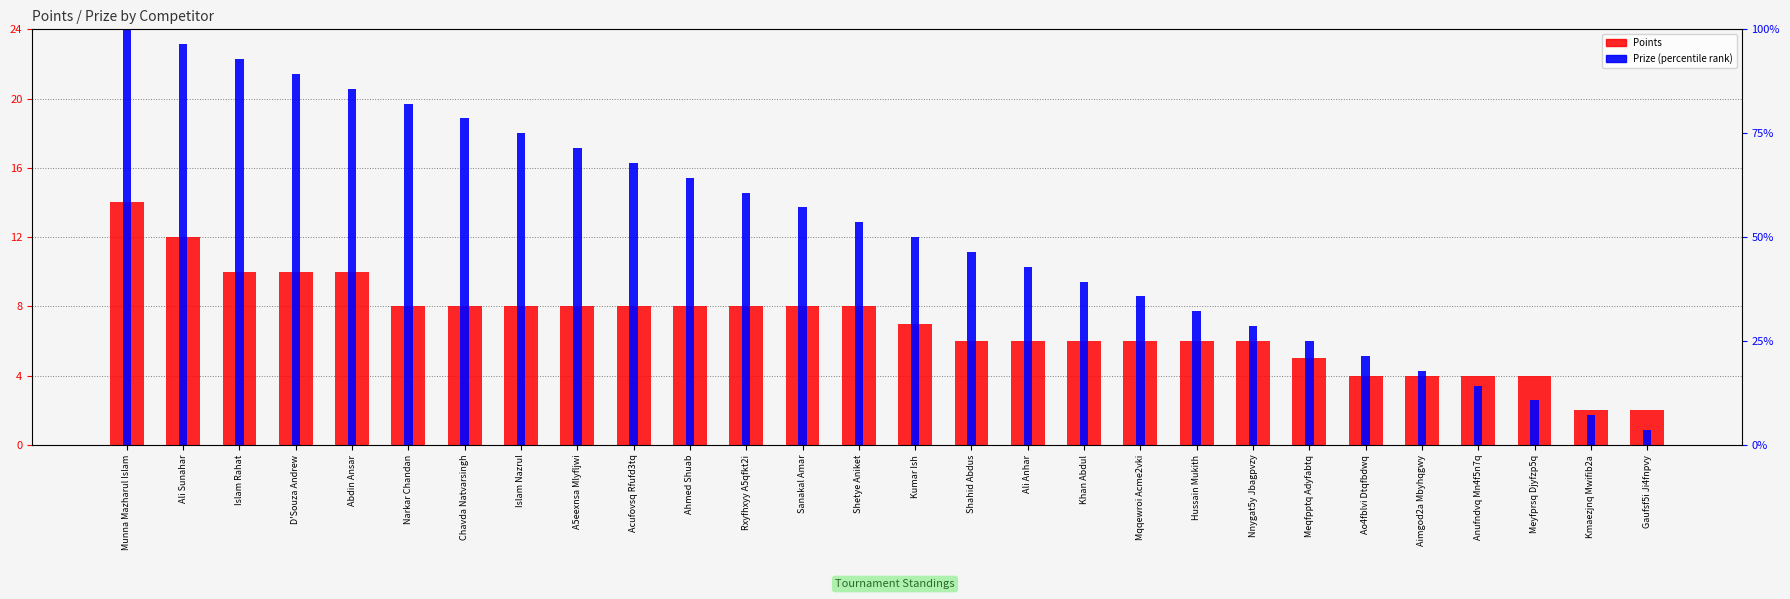

List the series in order of their peak value, highest first.

Prize (percentile), Points